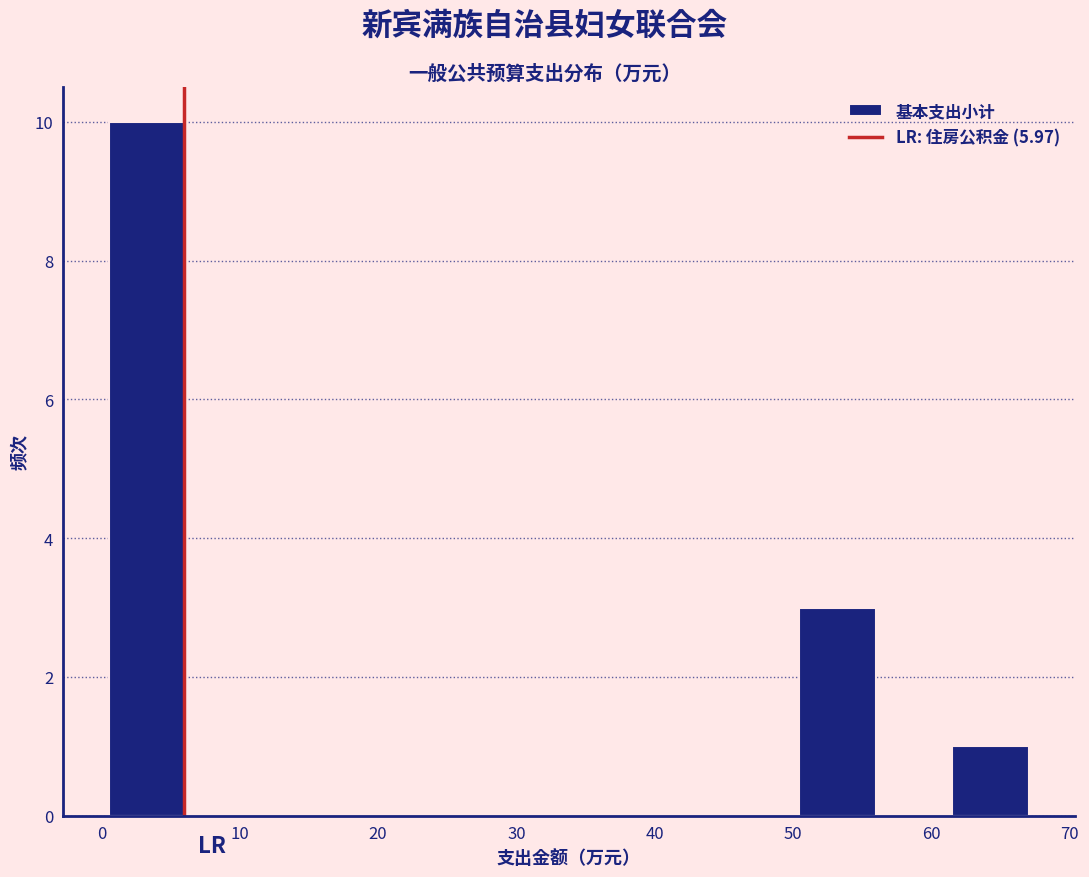

Reading left to right, transcribe this chart: for each bar, give the range it covers on the x-axis and its height. Neither the bar edges nor the heights are printed on the chart, so give them approximately, as read against the axes.

1 to 6: 10
6 to 12: 0
12 to 17: 0
17 to 23: 0
23 to 28: 0
28 to 34: 0
34 to 39: 0
39 to 45: 0
45 to 50: 0
50 to 56: 3
56 to 61: 0
61 to 67: 1